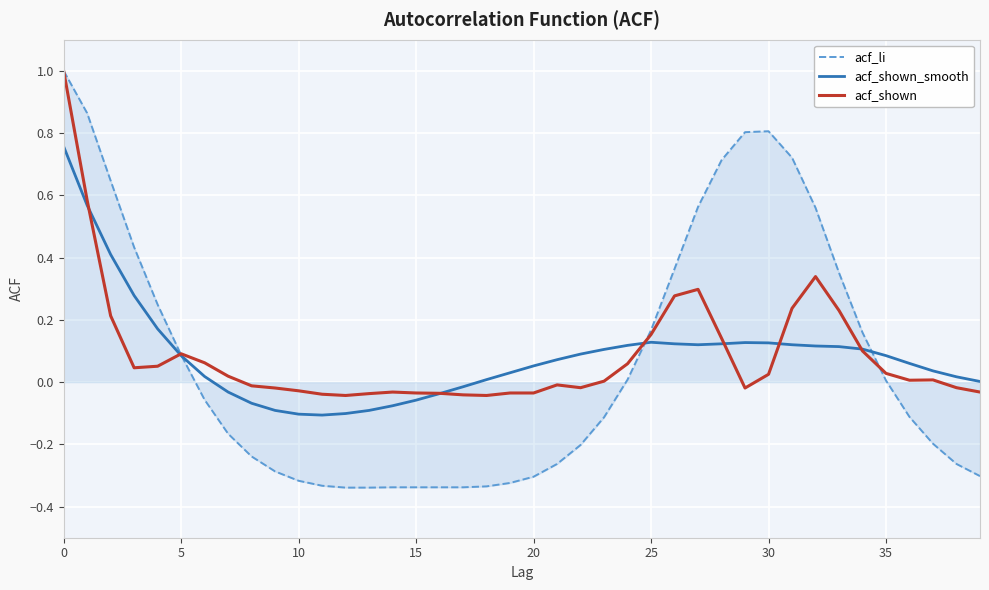

Which series has the largest range (max minus min)?

acf_li